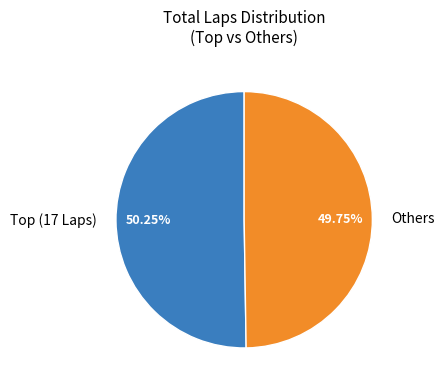

How many slices are in this pie chart?

2